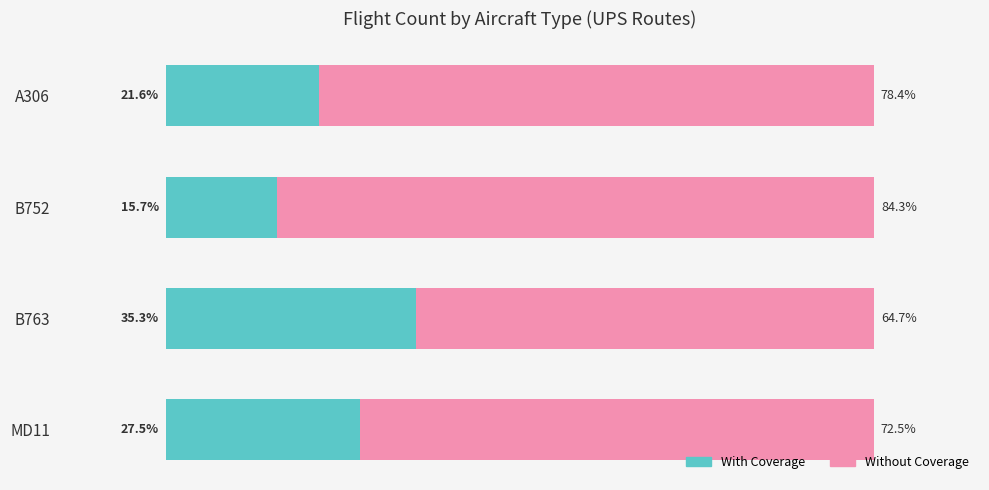

At which label does With Coverage reach its peak?

B763